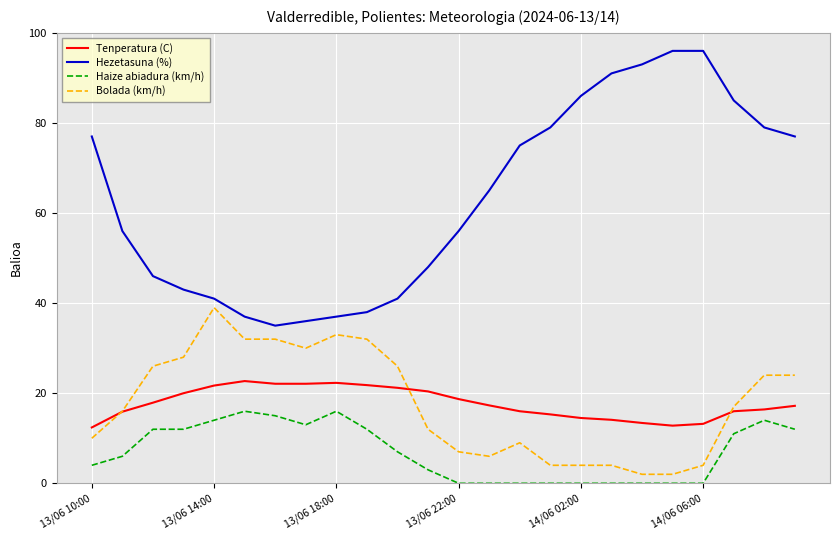

What are all the series names shown in the legend?

Tenperatura (C), Hezetasuna (%), Haize abiadura (km/h), Bolada (km/h)